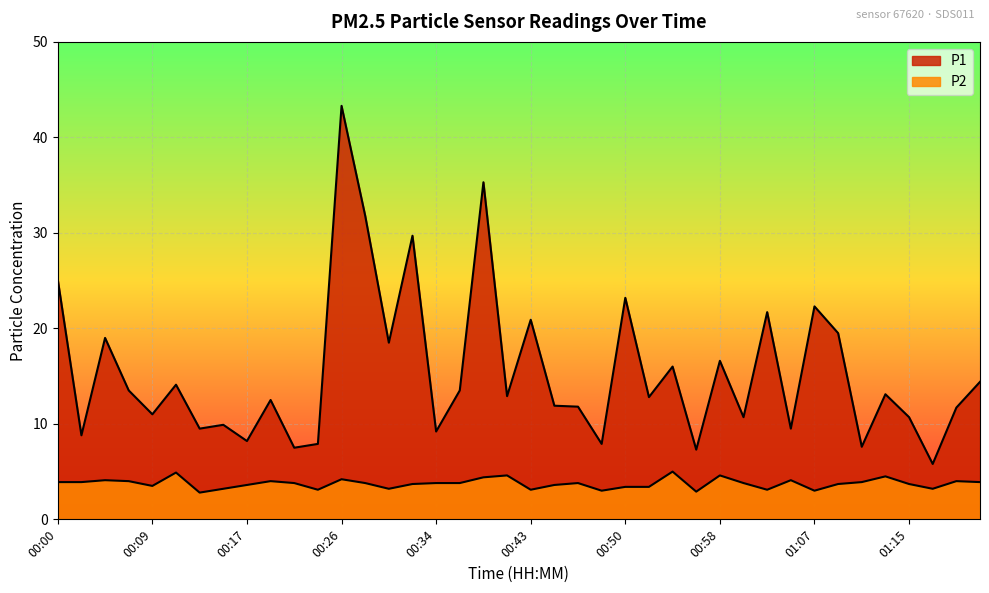

Is it true that P2 equals 4.1 at 00:05?

True